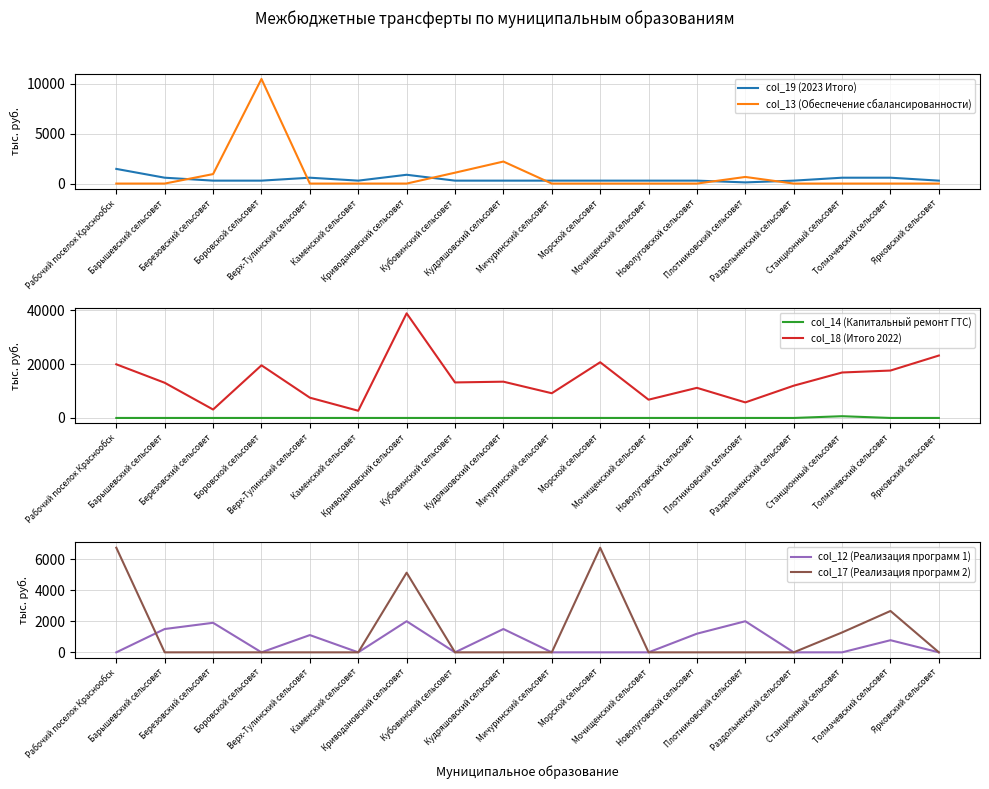

Is the value of col_14 (Капитальный ремонт ГТС) at Новолуговской сельсовет greater than the value of col_12 (Реализация программ 1) at Кубовинский сельсовет?

No